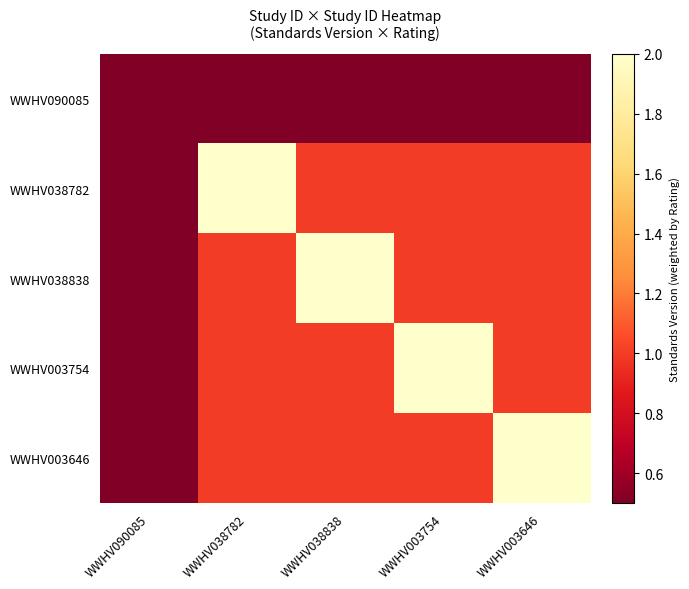

Rank the series at WWHV003646 from highest to lowest value.

WWHV003646, WWHV038782, WWHV038838, WWHV003754, WWHV090085